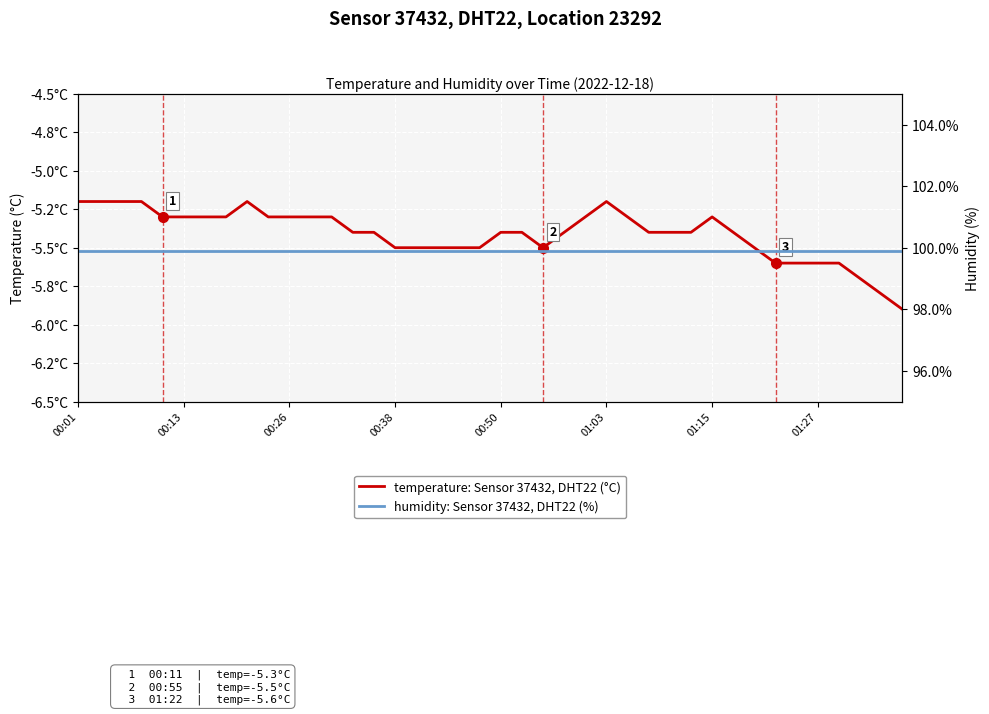

In temperature: Sensor 37432, DHT22 (°C), how many points are lower than both neighbors (excluding endpoints)?

1